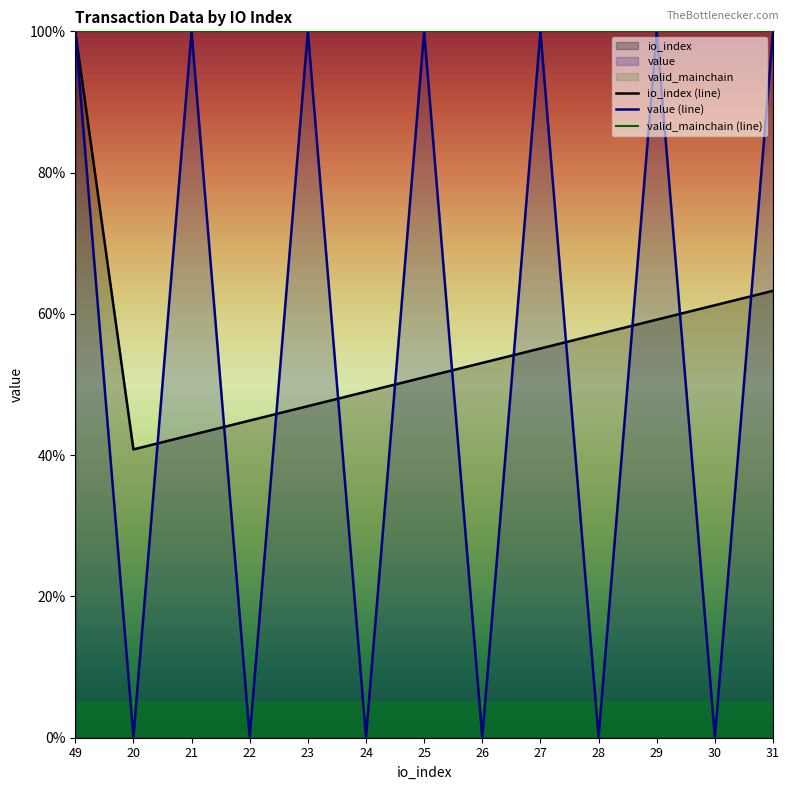

Rank the series by their maximum value, from highest to lowest.

io_index (line), value (line), valid_mainchain (line)